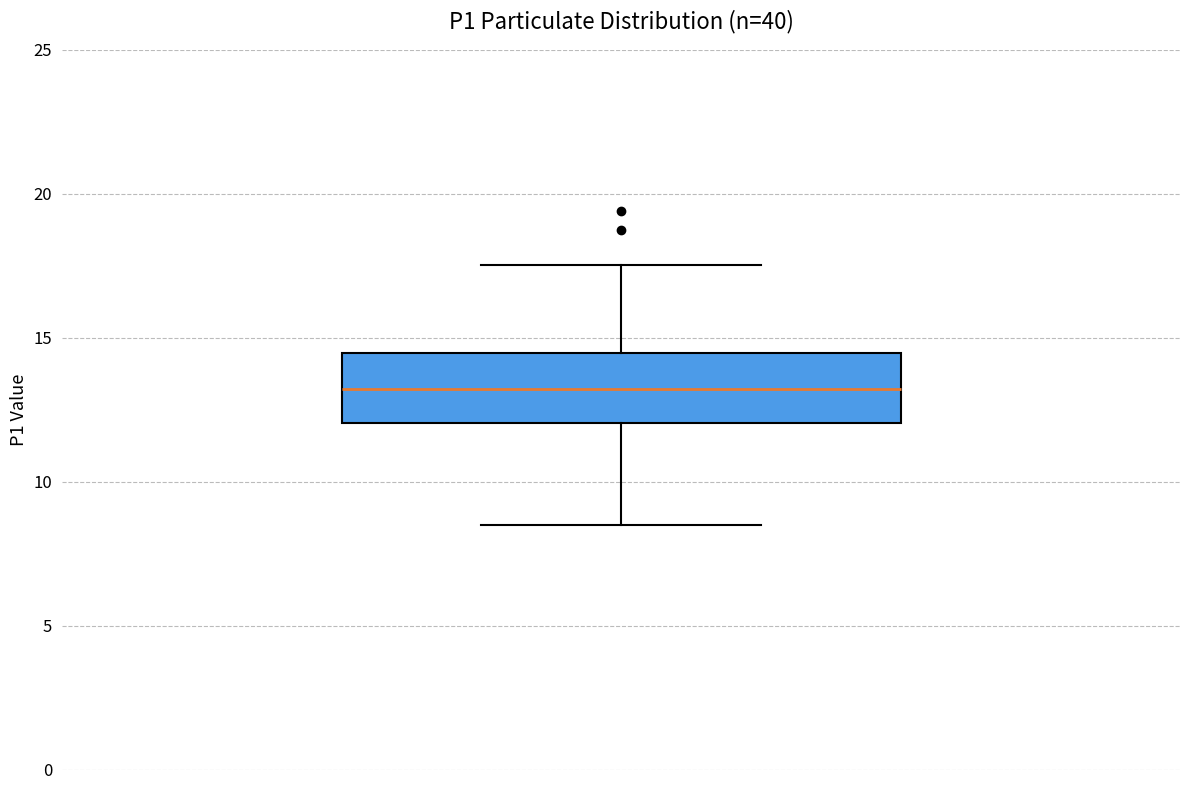

Read this box plot against the y-axis: the position of the median line, the range covered by the box, and the ends of both whiskers. The values are not printed on the chart, so give them approximately, as read against the axis.

median 13.0, box 12.0 to 14.5, whiskers 8.5 to 17.5